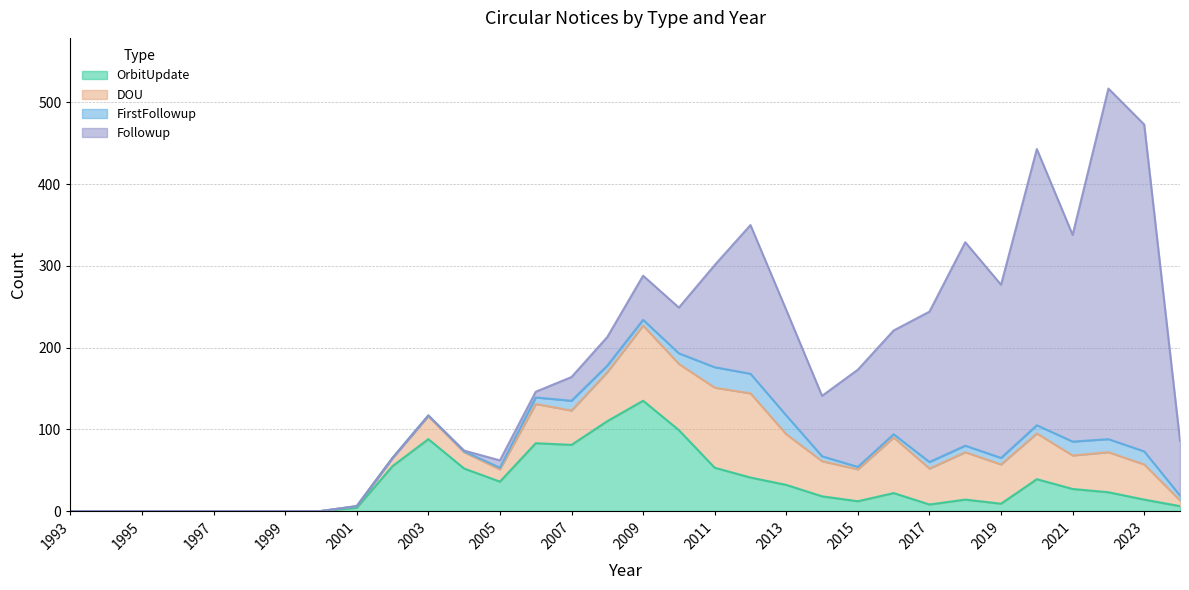

At which category does FirstFollowup reach its first local valley?

2009